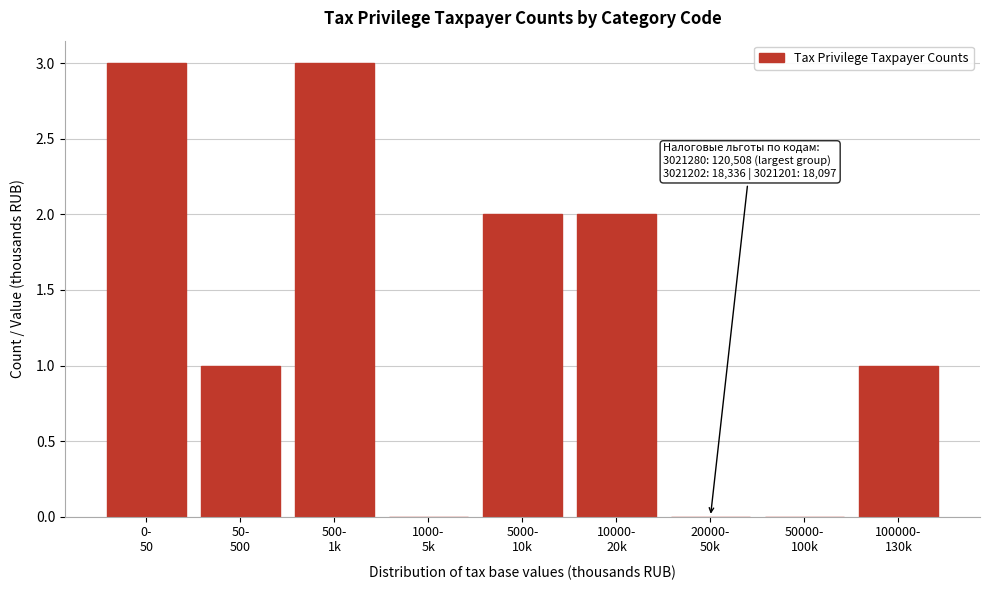

What is the sum of all values?

12